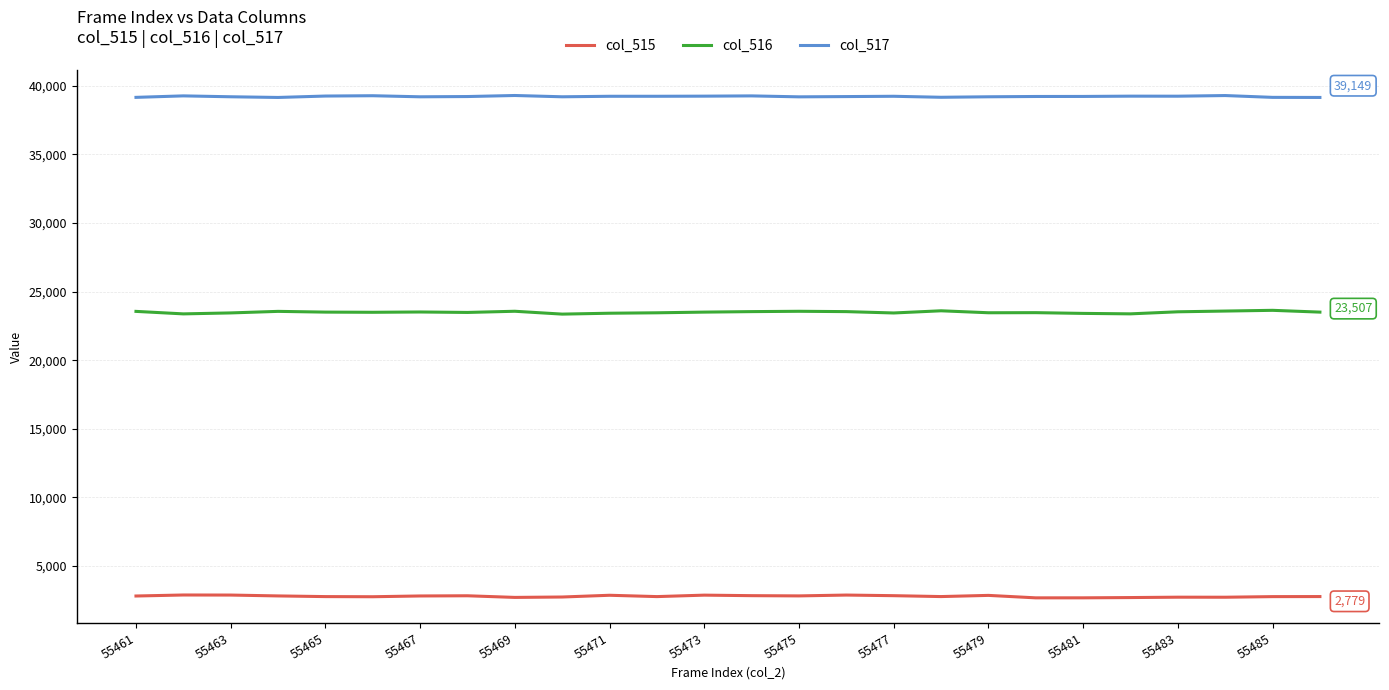

What is the maximum value shown in the chart?

39292